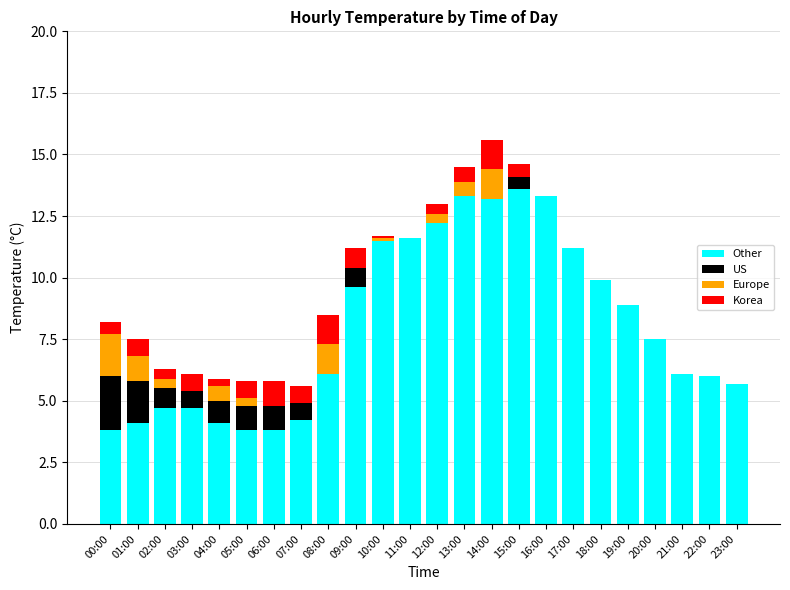

What is the maximum value for Other?

13.6